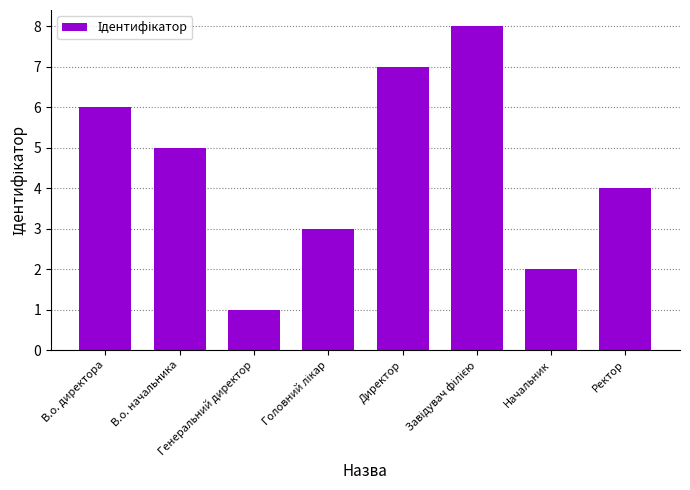

What is the value of the 7th bar from the left?

2